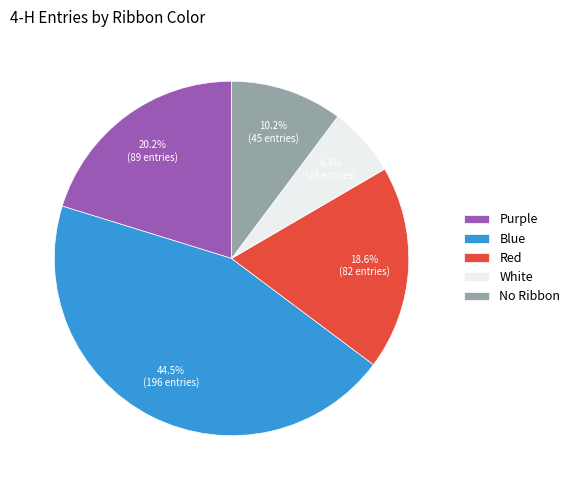

Rank the categories by value from lowest to highest.

White, No Ribbon, Red, Purple, Blue